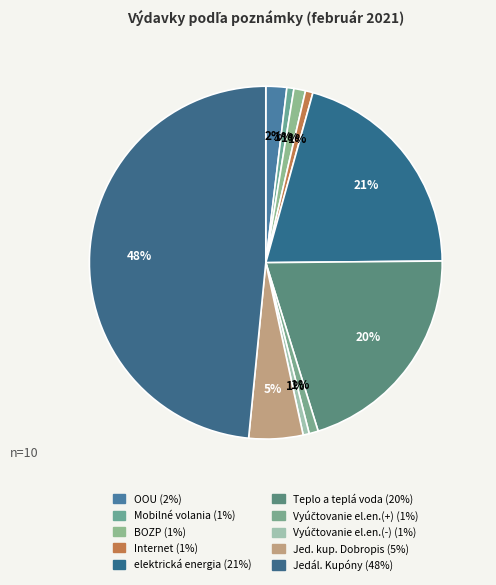

To the nearest percent, what portion does Jedál. Kupóny represent?

48%